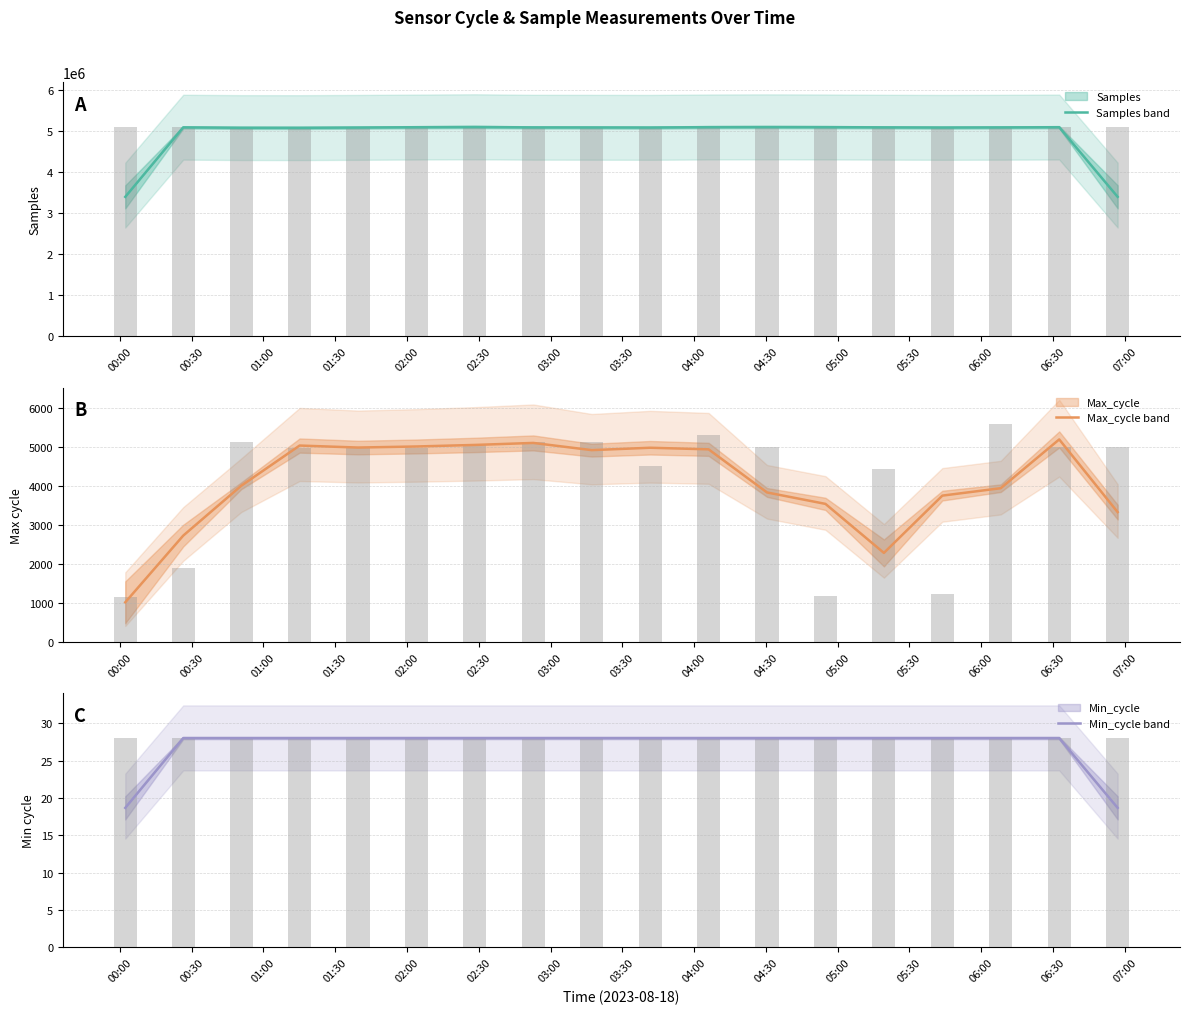

What is the sum of the Min_cycle (observed) values at 03:00 and 05:00?

56.0